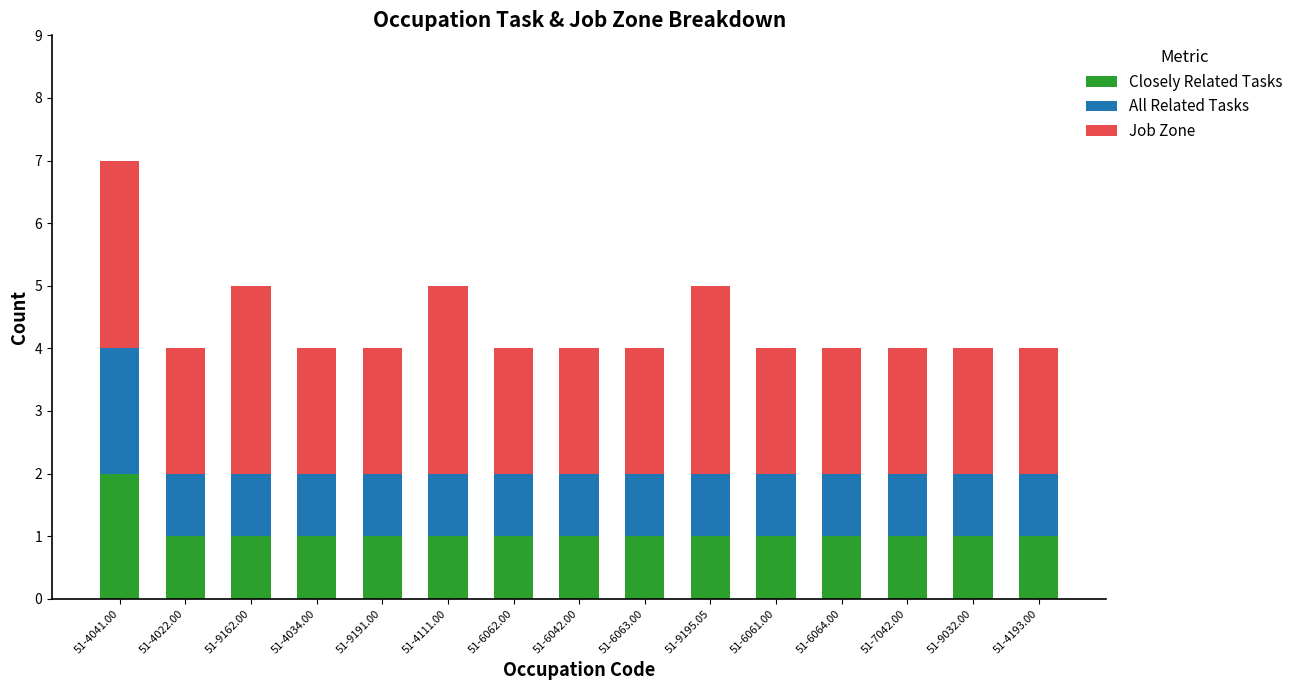

What is the total value across all series at 51-6061.00?

4